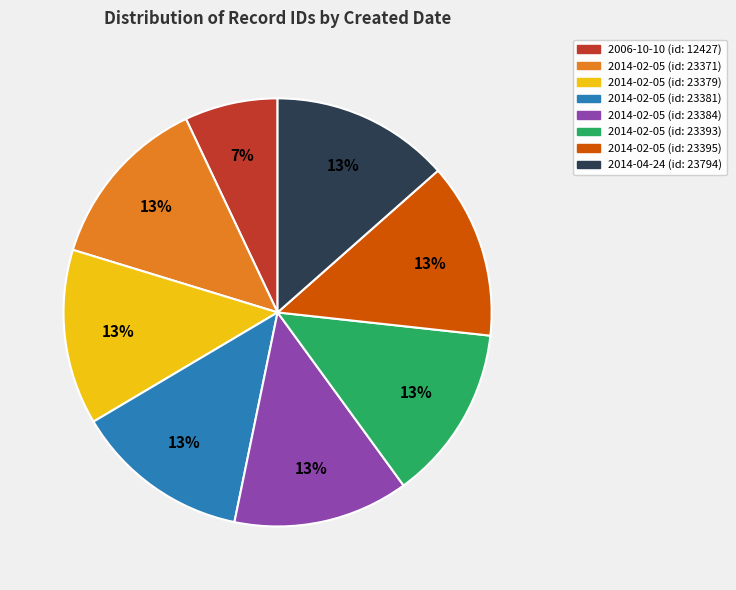

What is the smallest slice in the pie chart?

2006-10-10 (id: 12427)